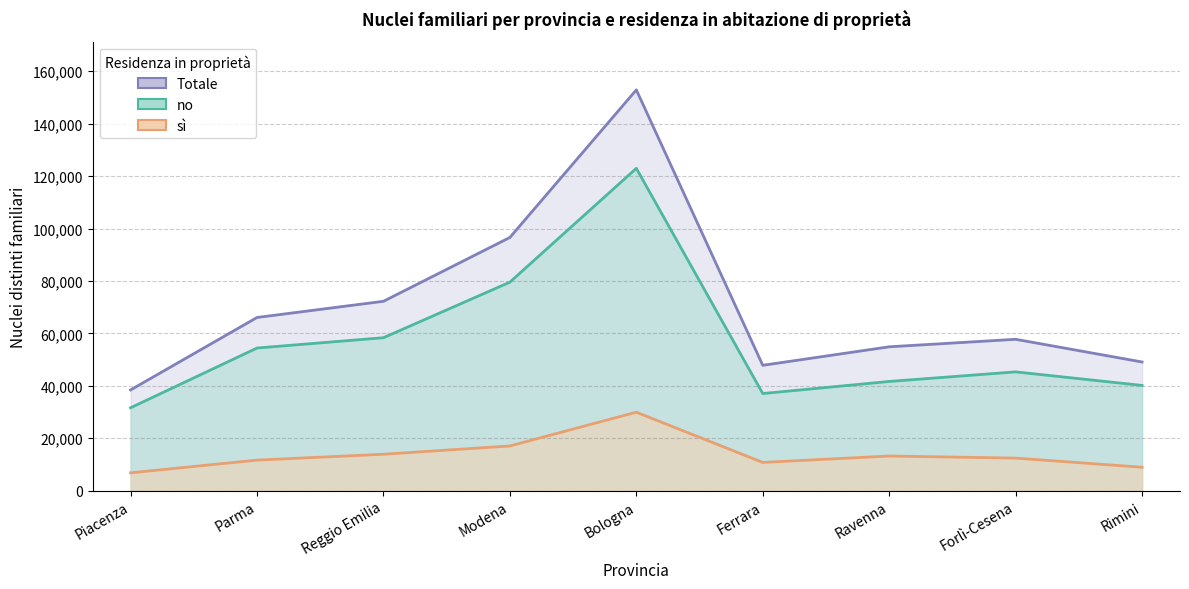

True or false: sì has more than 1 points higher than both neighbors.

True